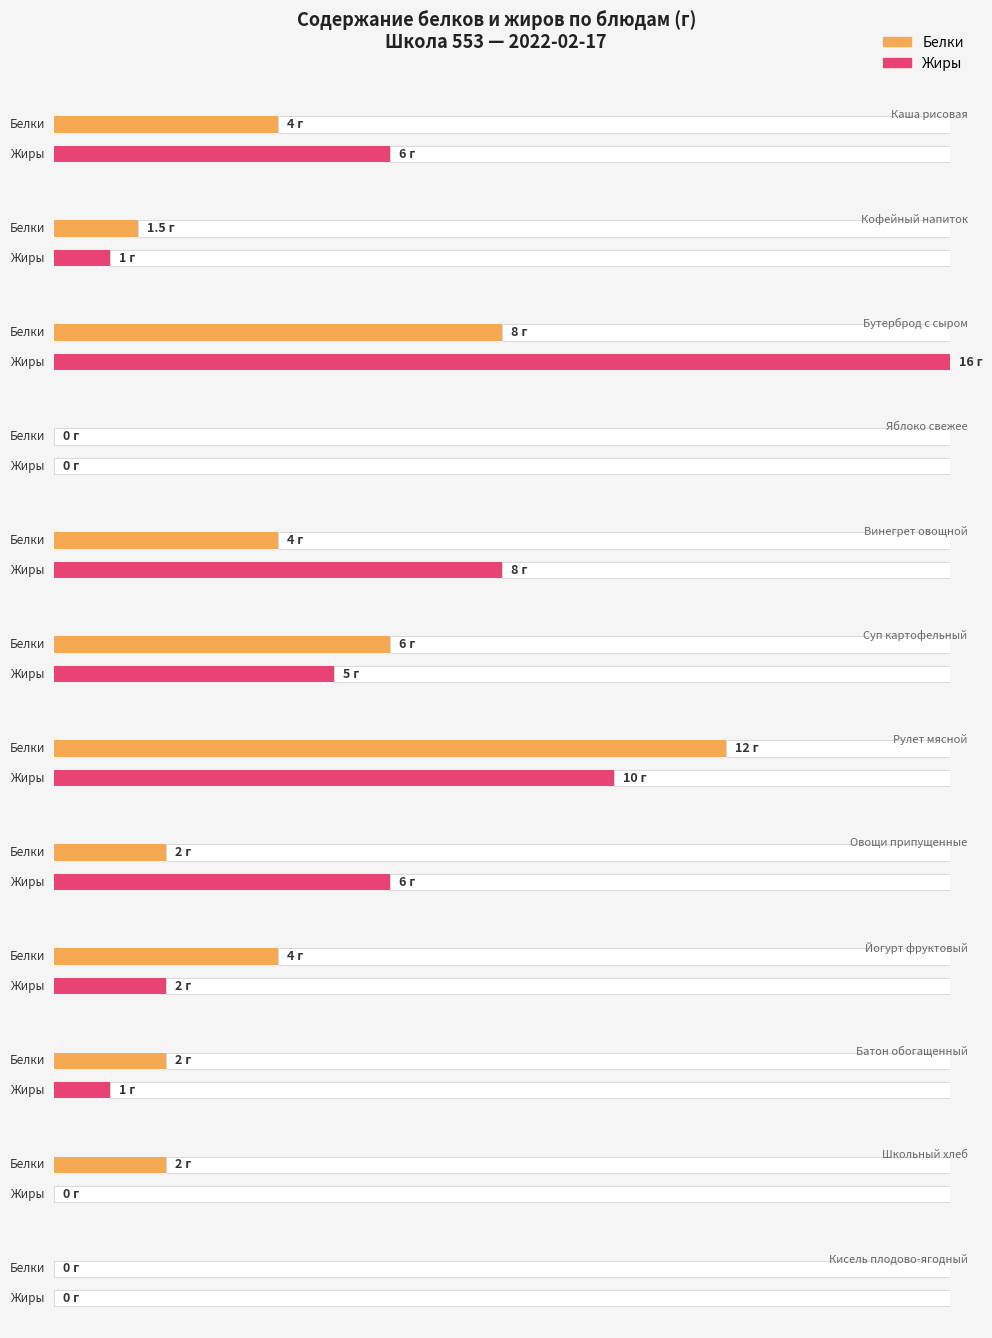

Which series has the widest spread of values?

Жиры